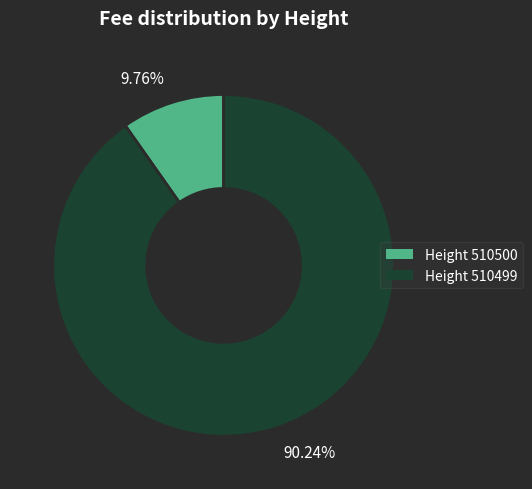

What is the majority slice?

Height 510499